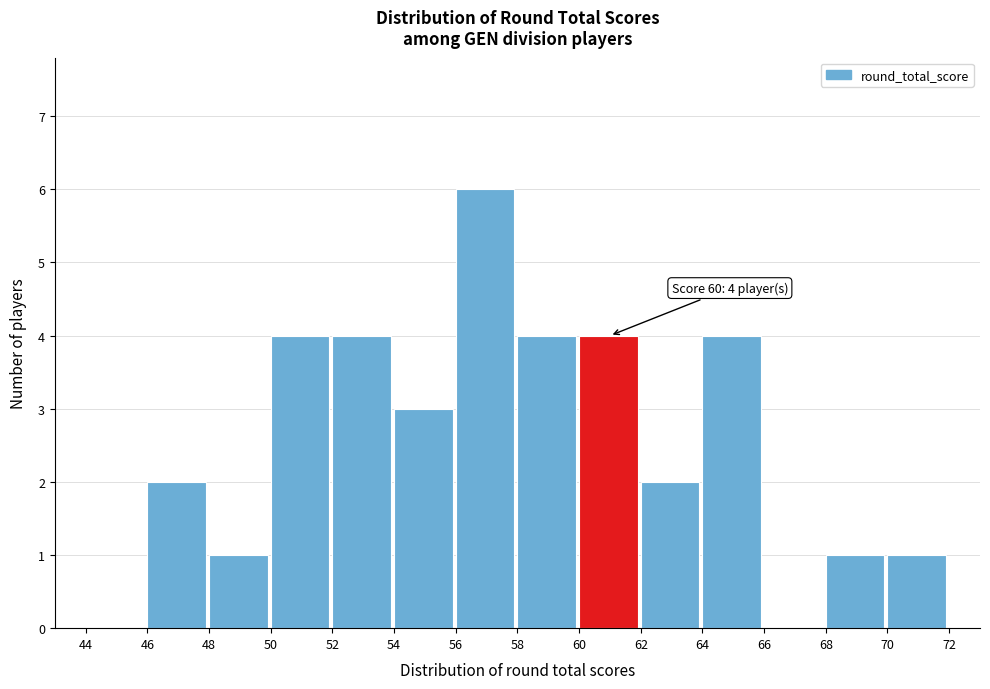

Which range on the x-axis has the tallest bar?

56 to 58